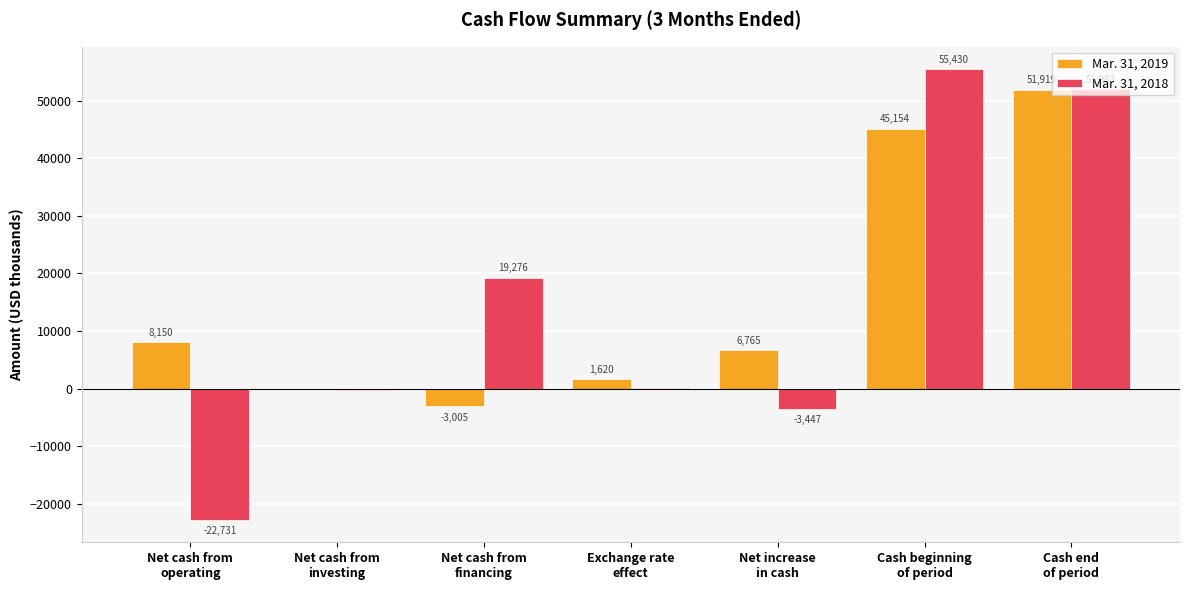

What is the difference between the Mar. 31, 2019 values at Net cash from
investing and Cash beginning
of period?

45154